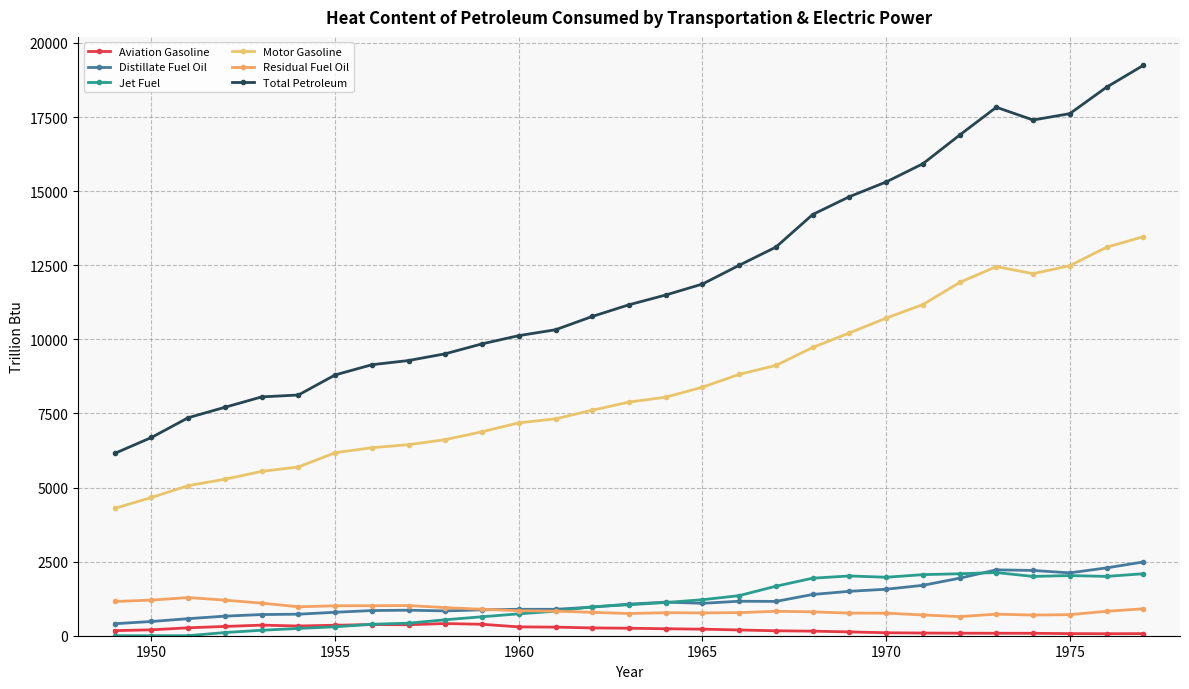

How many values in the Aviation Gasoline series are below 221?

14